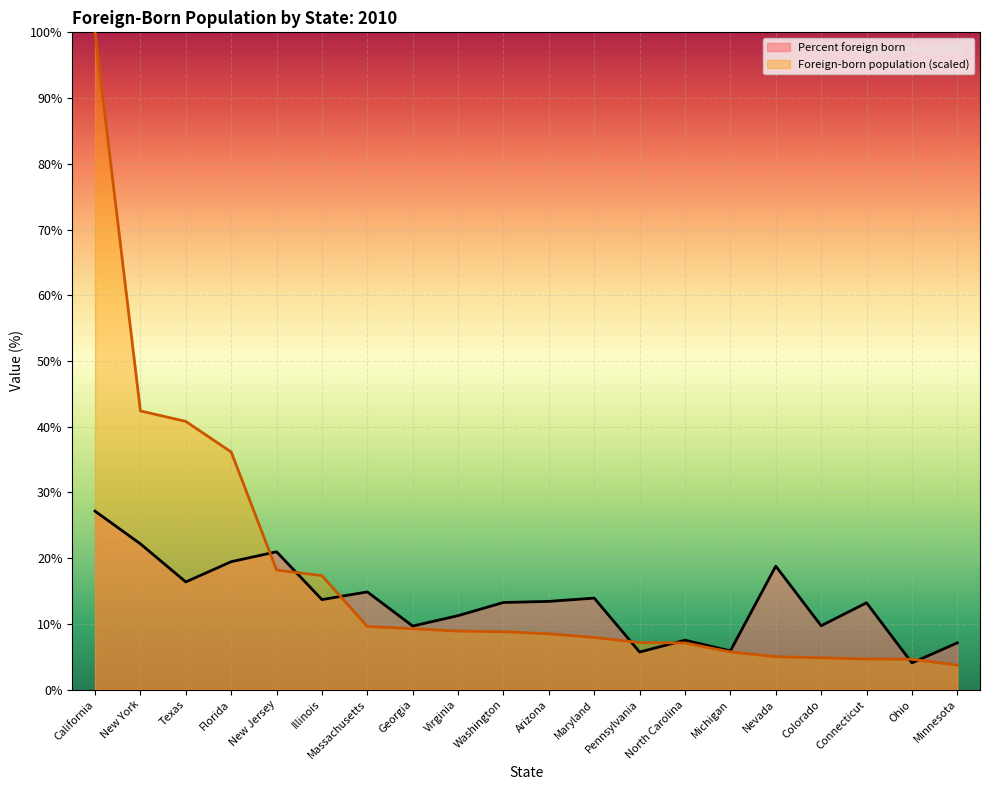

True or false: Percent foreign born has more than 1 points higher than both neighbors.

True